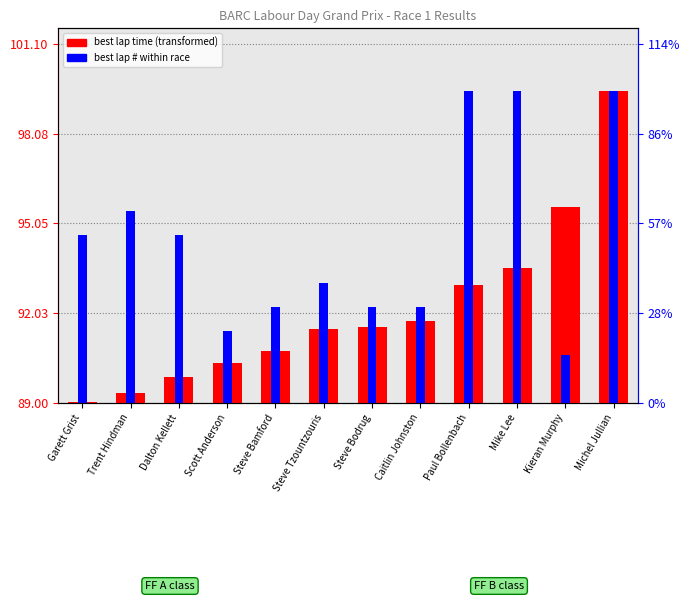

Is the value of best lap time (offset) at Scott Anderson greater than the value of best lap # (scaled) at Michel Jullian?

No